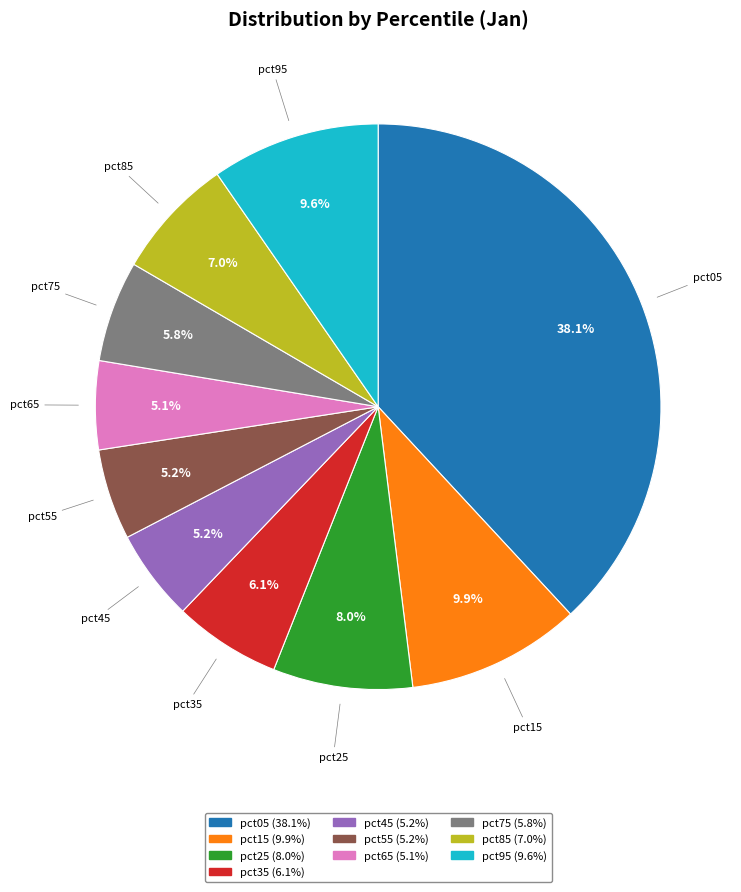

Is it true that pct25 is 22% of the pie?

False